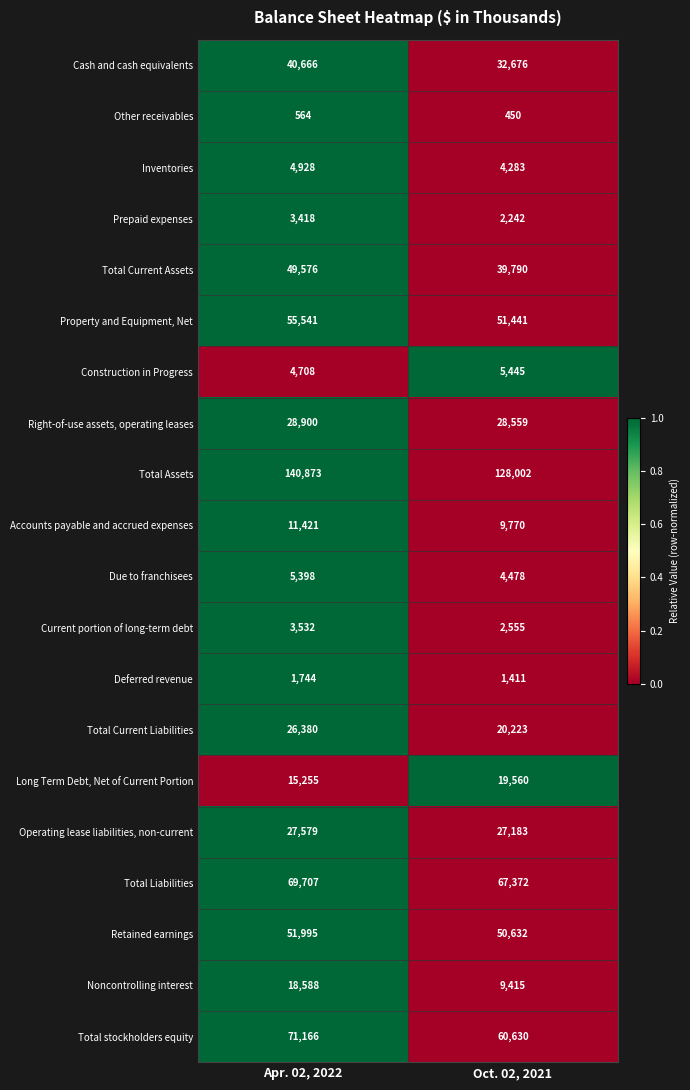

What is the spread (max minus min) of values at Oct. 02, 2021?

127552